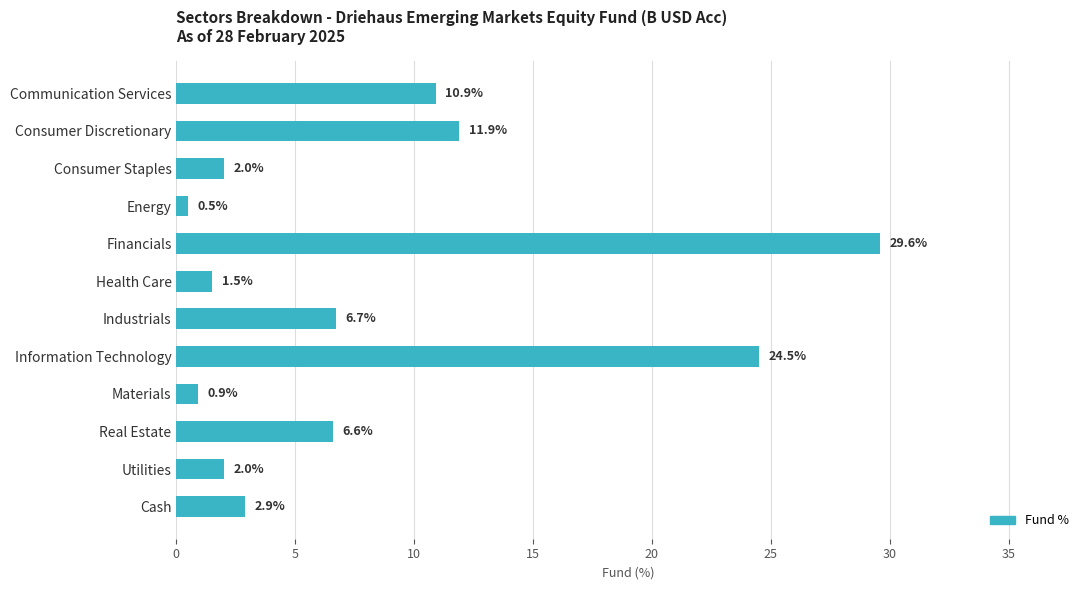

What is the change in value from Real Estate to Cash?

-3.7